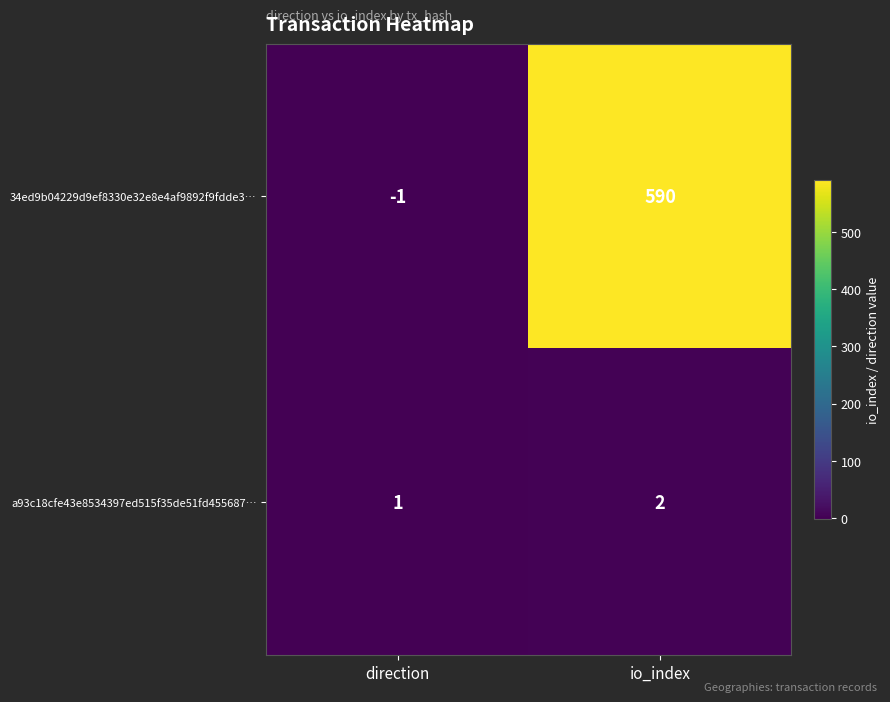

What is the sum of all 34ed9b04229d9ef8330e32e8e4af9892f9fdde3… values?

589